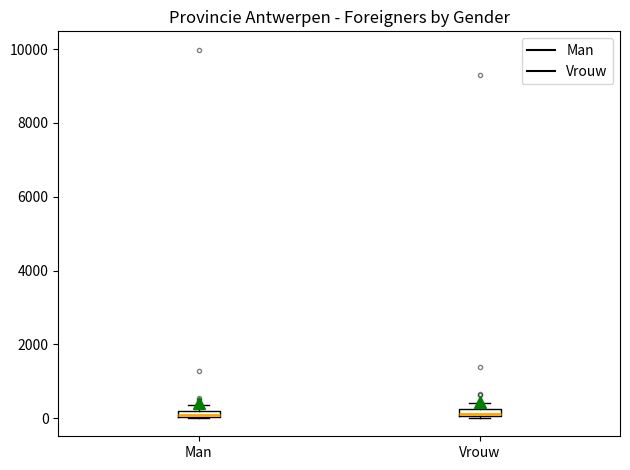

Where is the lower edge of the box for Vrouw on the y-axis? The values are not printed on the chart, so give them approximately, as read against the axis.

0